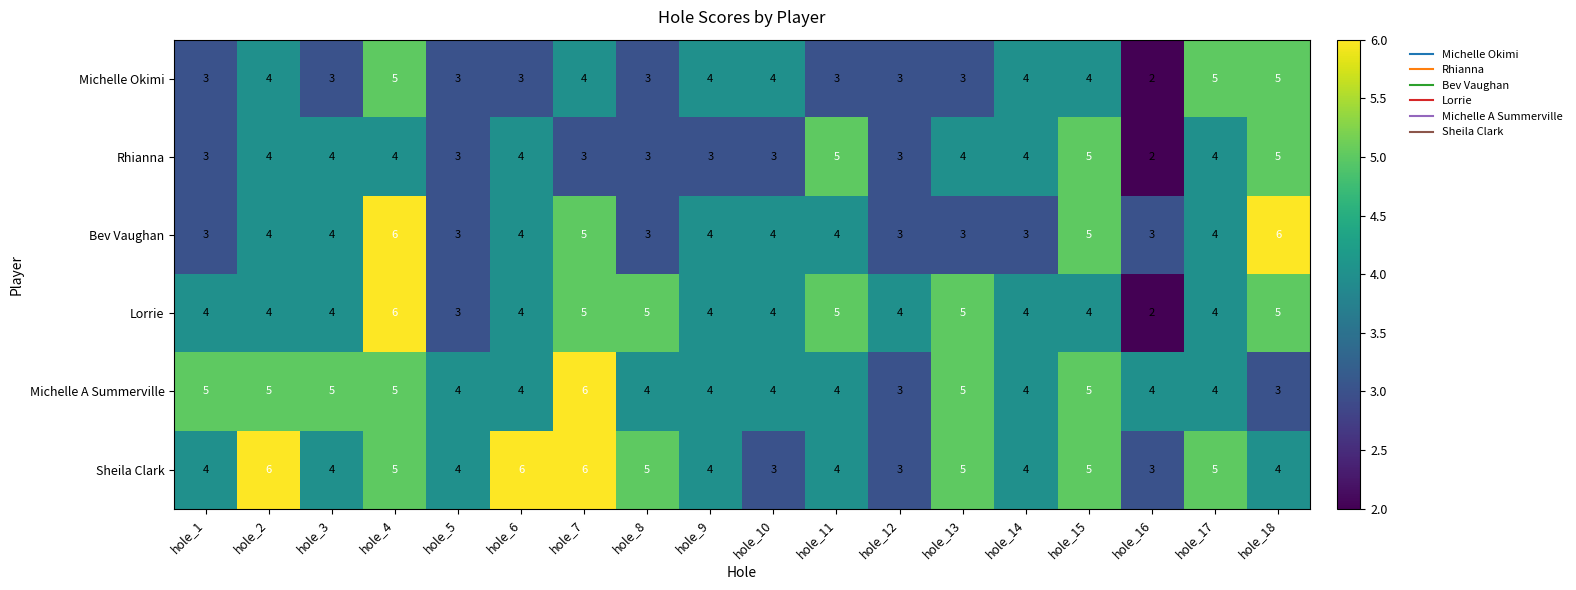

What is the total value across all series at hole_3?

24